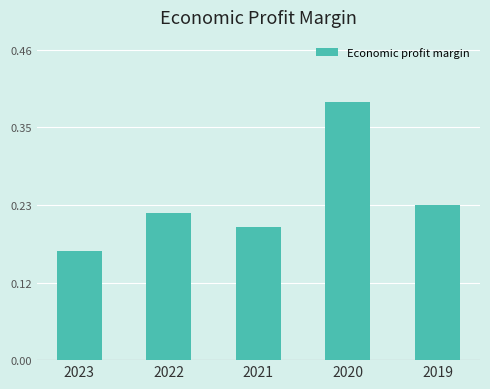

What is the change in value from 2021 to 2020?

+0.2